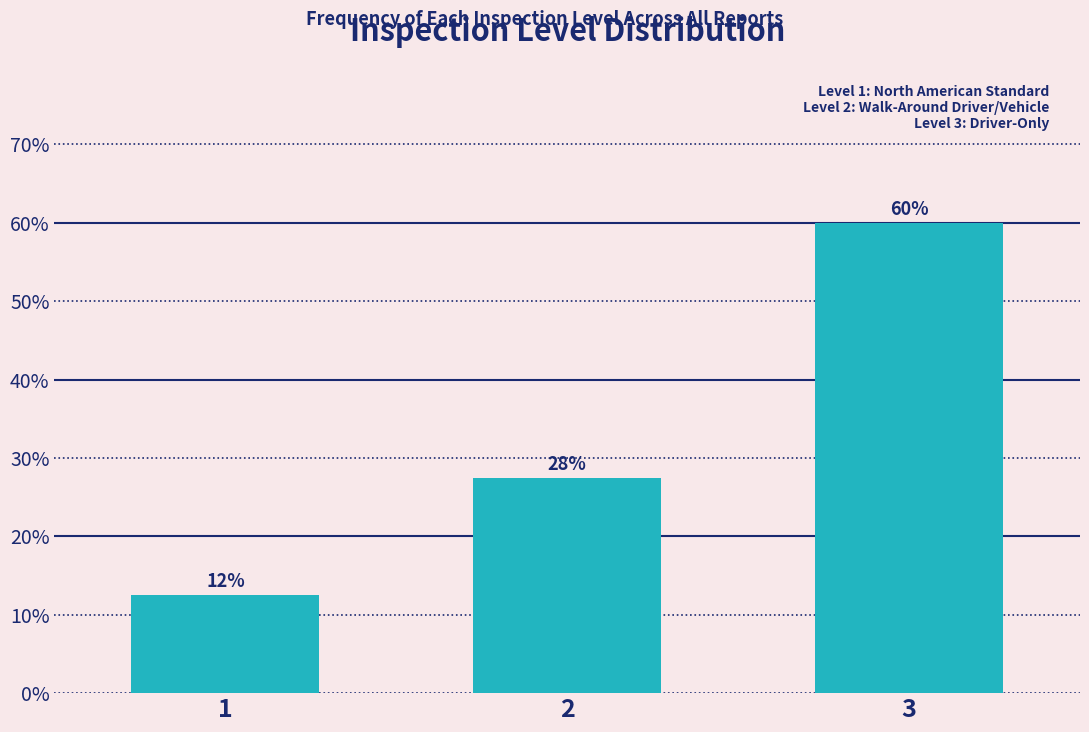

Does the chart contain any negative values?

No